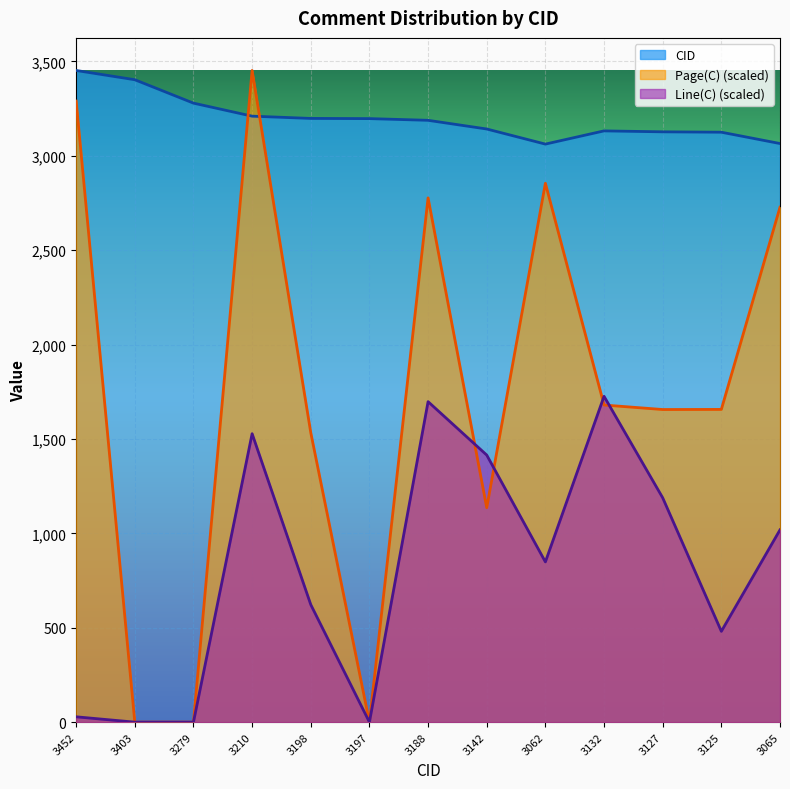

How many values in the Line(C) series exceed 848?

7